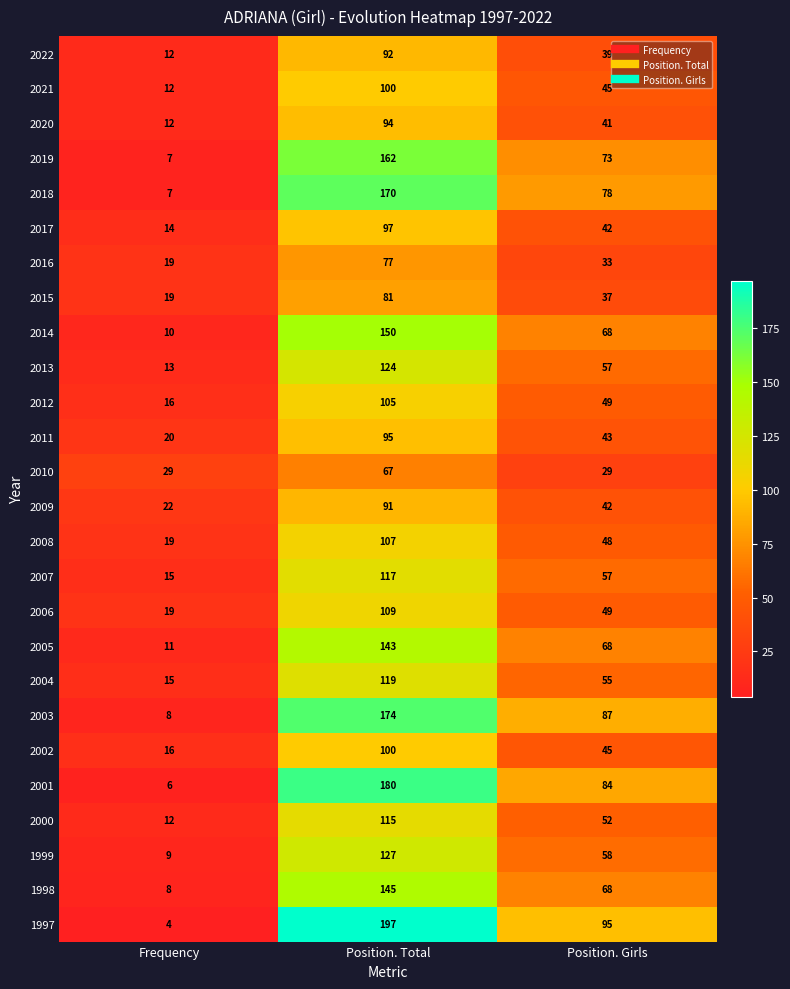

At which category is the sum across all series the highest?

Position. Total